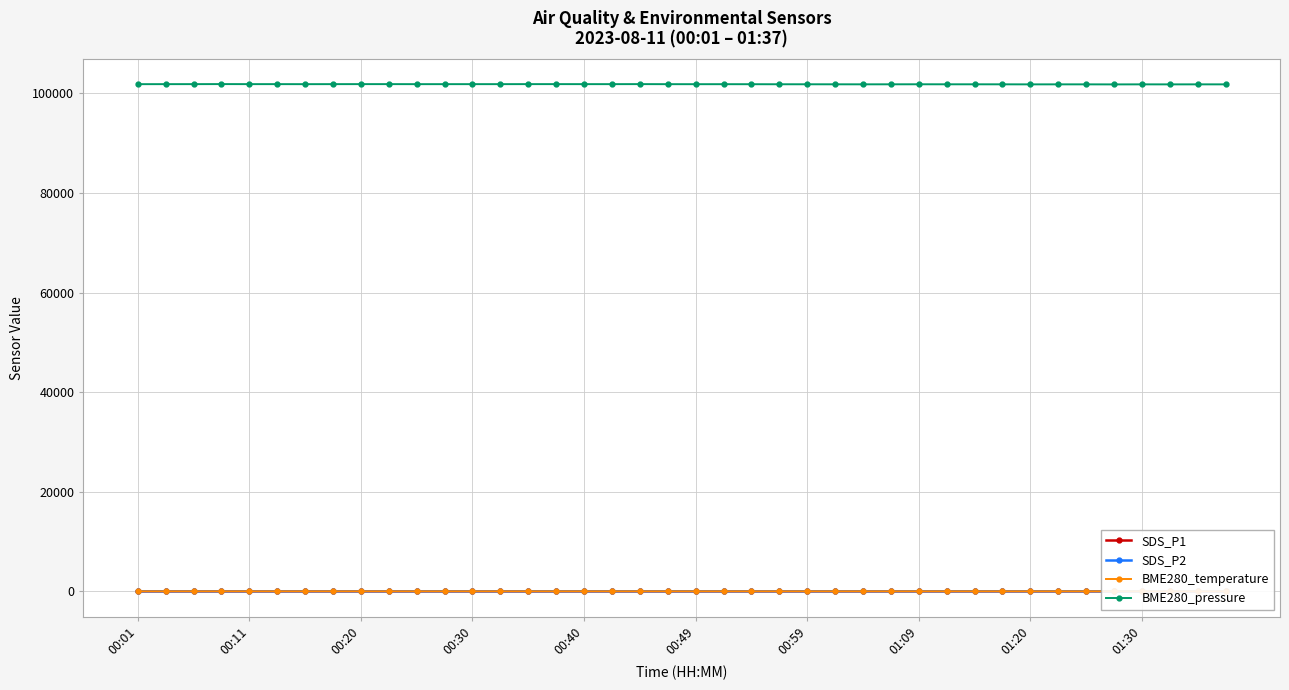

What is the sum of all SDS_P1 values?

831.3